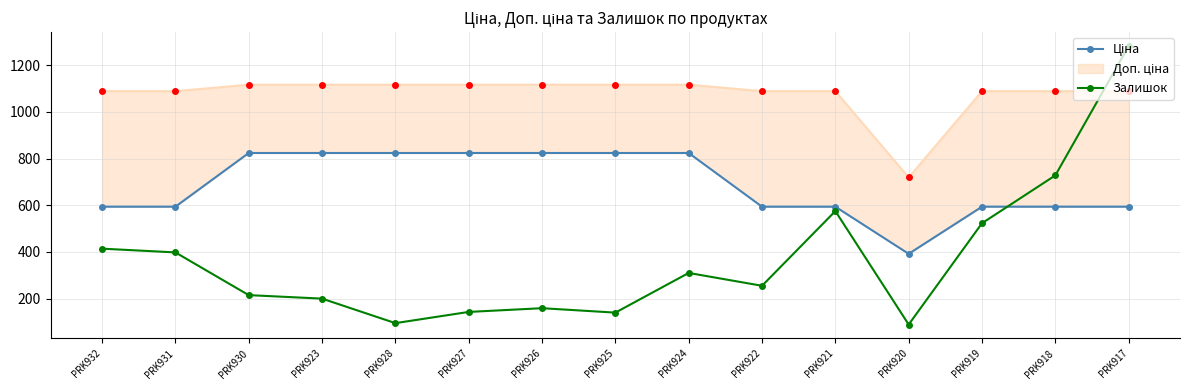

What position from the right is PRK930?

13